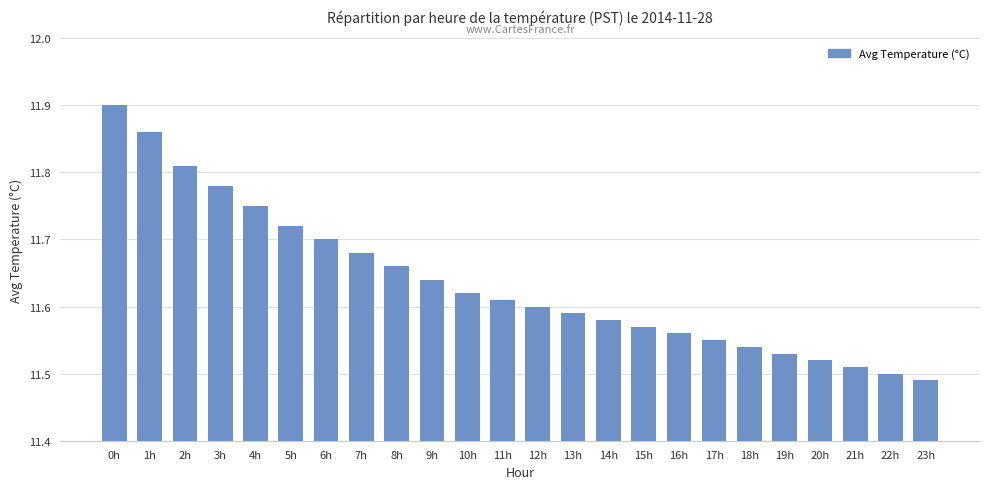

The value at 10h is 11.6. True or false?

True